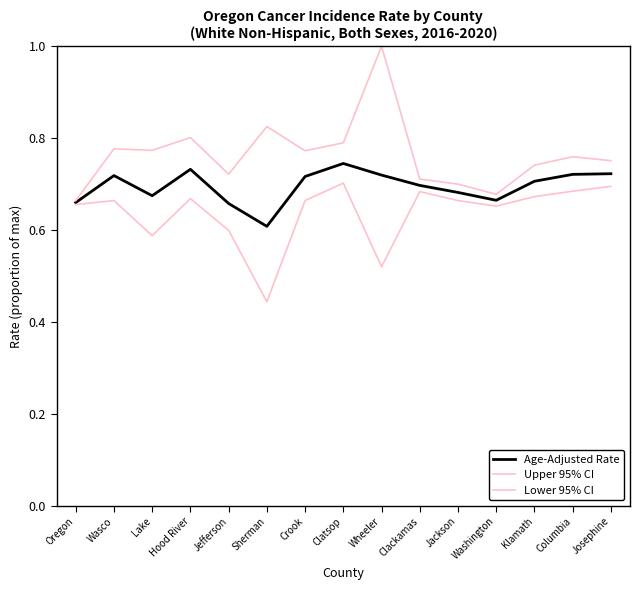

The value of Lower 95% CI at Wasco is 1.1. True or false?

False